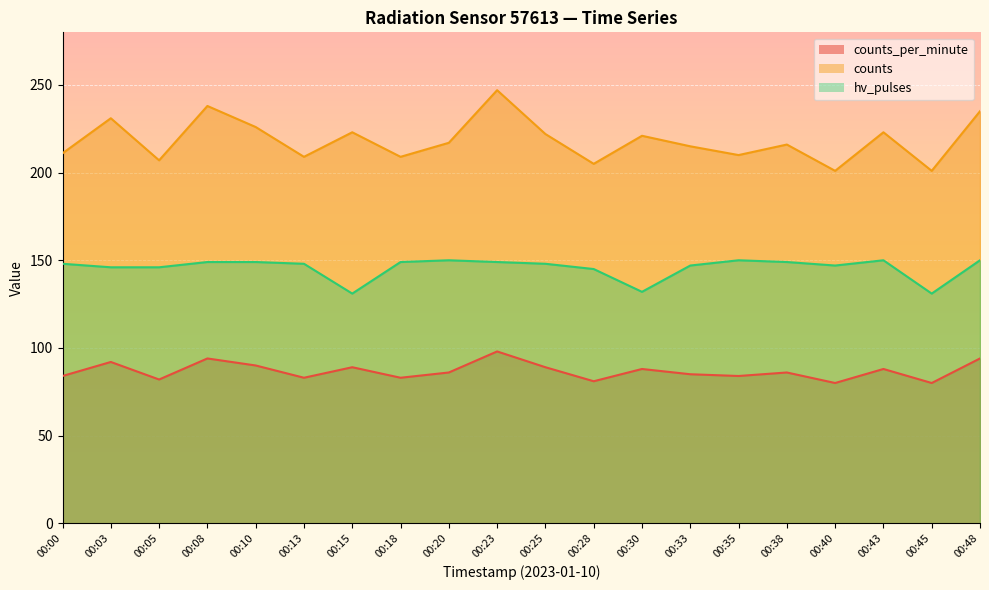

What is the approximate value of counts at 00:28, to the nearest 5?

205